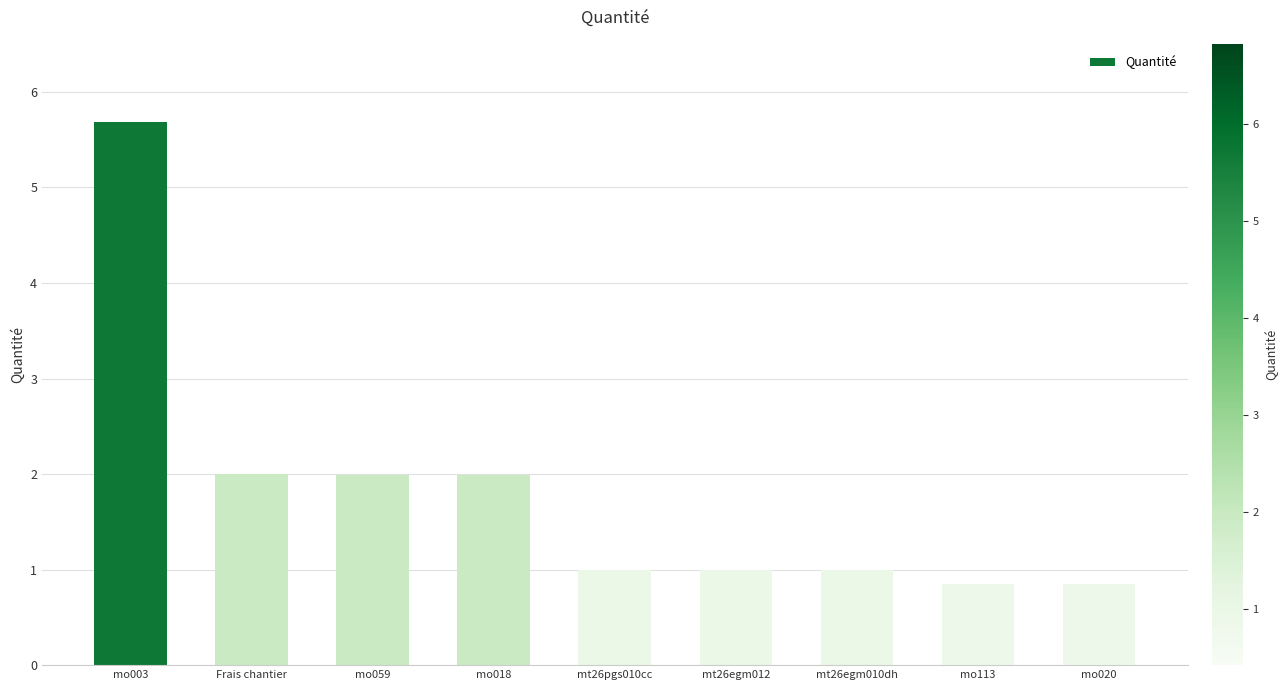

What is the label of the 3rd bar from the left?

mo059